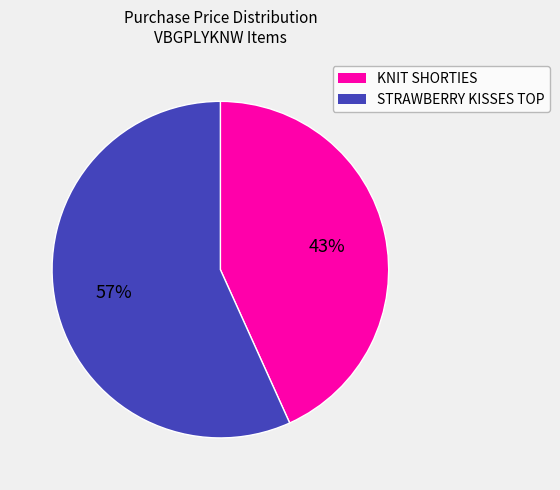

Is there a majority slice in this chart?

Yes